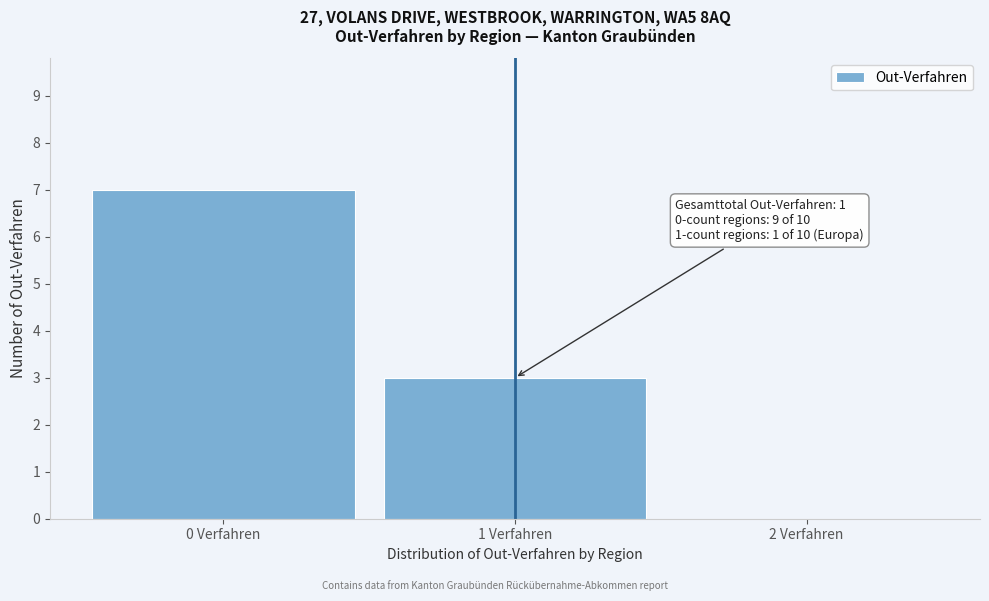

Reading left to right, transcribe all the data shown in this chart.

0 Verfahren=7	1 Verfahren=3	2 Verfahren=0